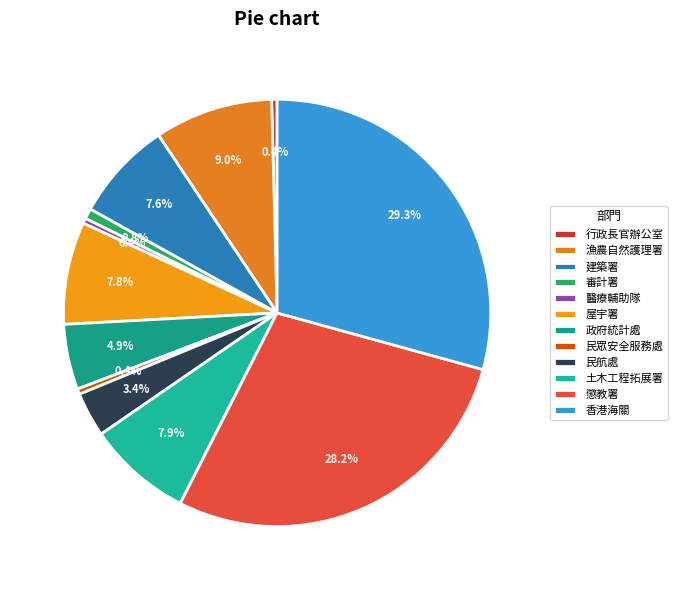

True or false: 屋宇署 accounts for 20% of the total.

False